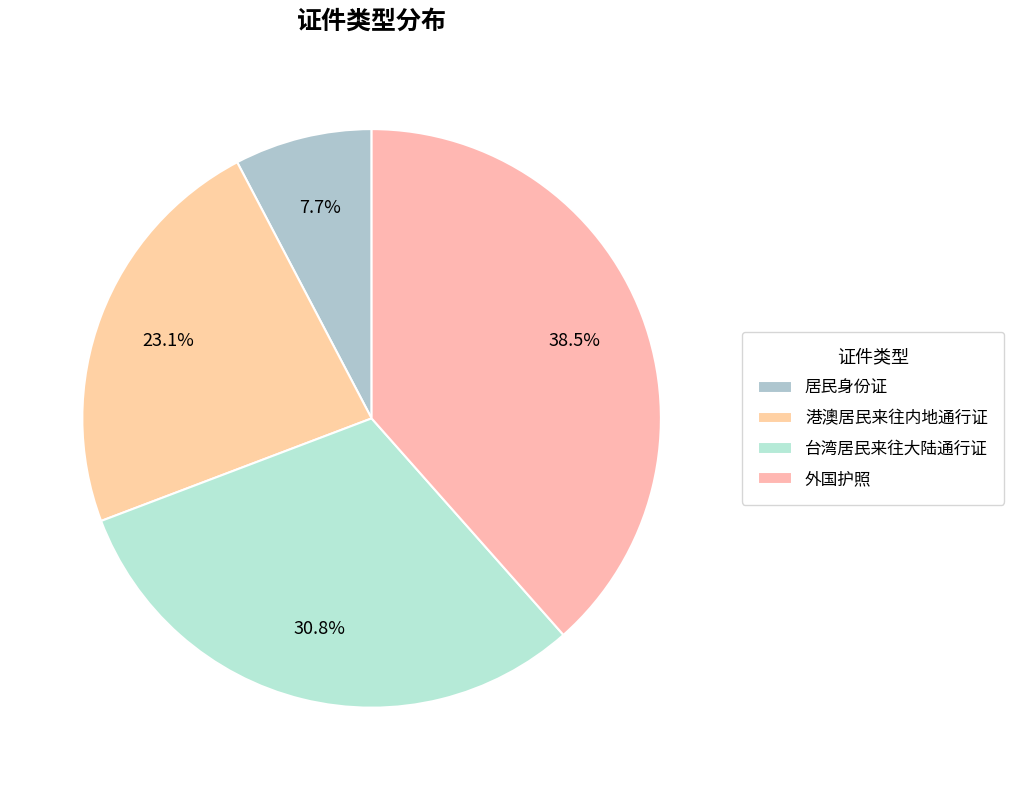

Which has a higher value, 外国护照 or 港澳居民来往内地通行证?

外国护照